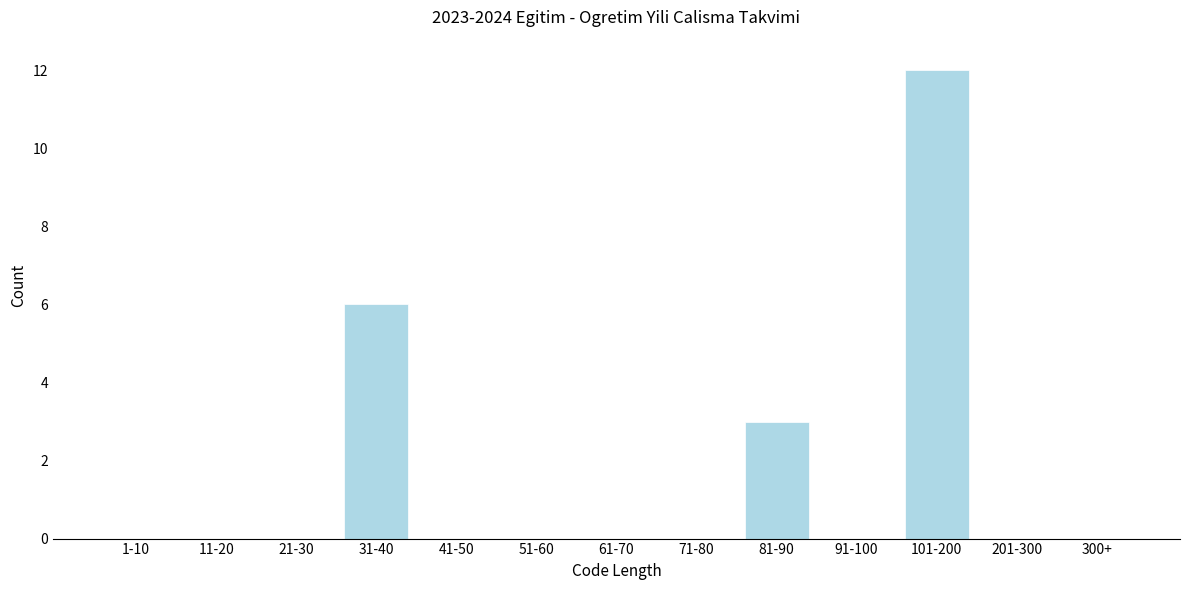

Reading left to right, transcribe all the data shown in this chart.

1-10=0	11-20=0	21-30=0	31-40=6	41-50=0	51-60=0	61-70=0	71-80=0	81-90=3	91-100=0	101-200=12	201-300=0	300+=0